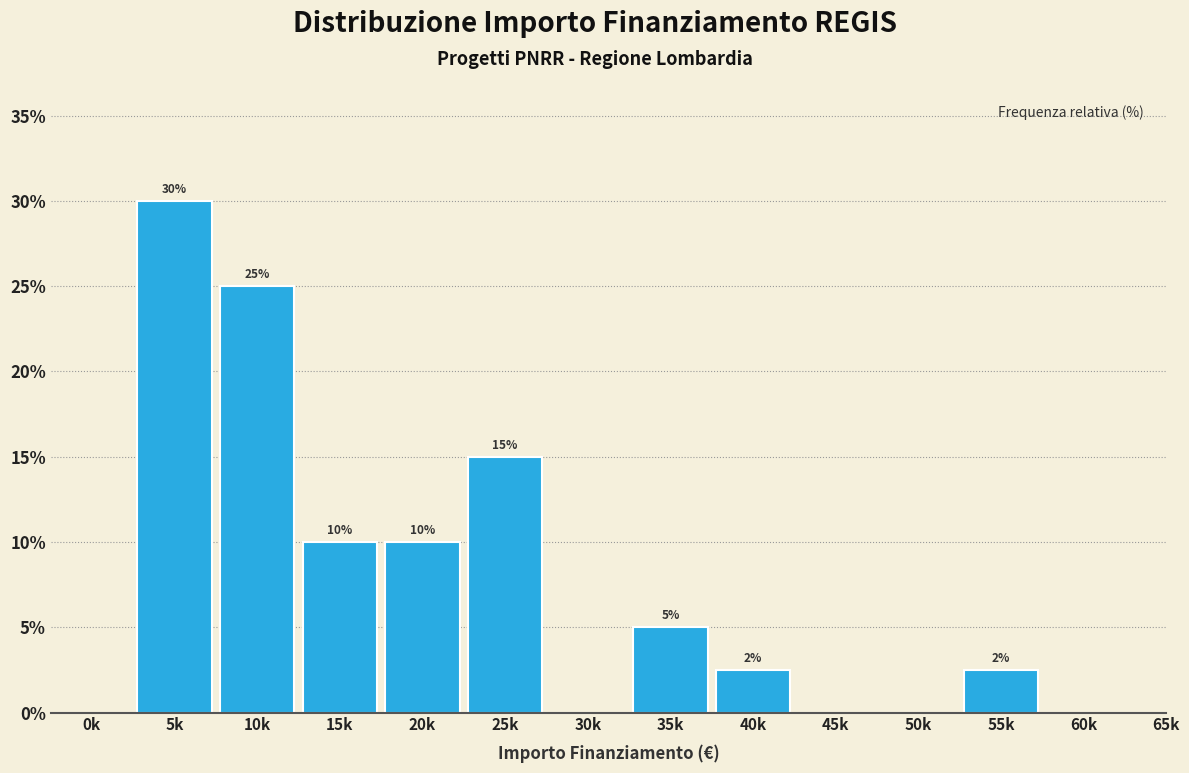

Between 0k and 10k, which is larger?

10k